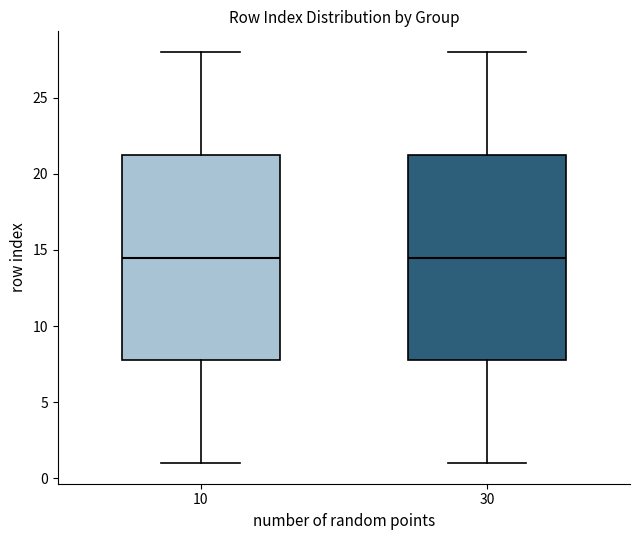

Reading left to right, transcribe this box plot: for each box, give where its median line is, the range the box spans, and where its two whiskers end, as read against the y-axis. The values are not printed on the chart, so give them approximately, as read against the axis.

10: median 14.5, box 8.0 to 21.5, whiskers 1.0 to 28.0
30: median 14.5, box 8.0 to 21.5, whiskers 1.0 to 28.0